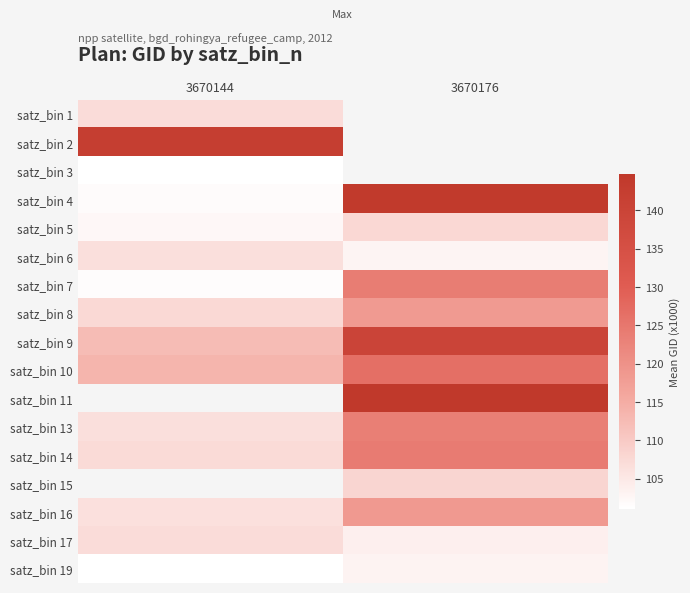

At which label does satz_bin 6 first exceed 106?

3670144